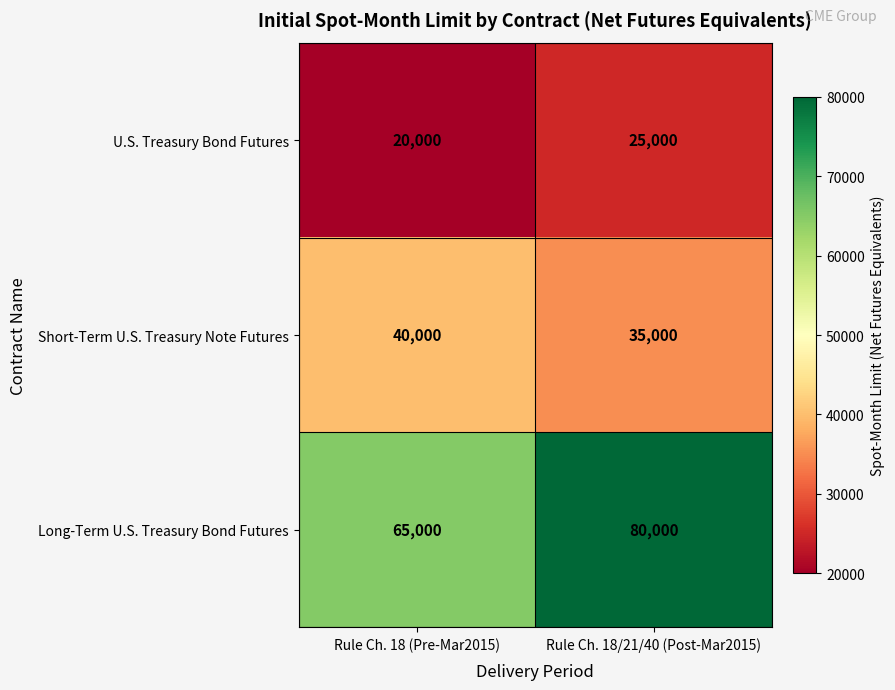

What is the difference between the maximum and minimum values in the U.S. Treasury Bond Futures series?

5000